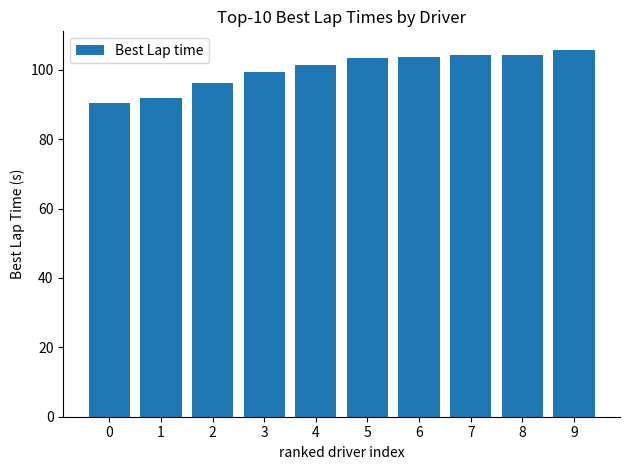

Are the bars horizontal?

No